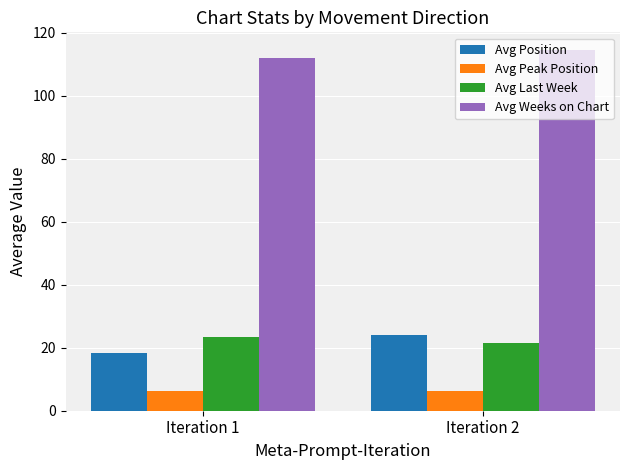

Is the value of Avg Position at Iteration 2 greater than the value of Avg Peak Position at Iteration 2?

Yes